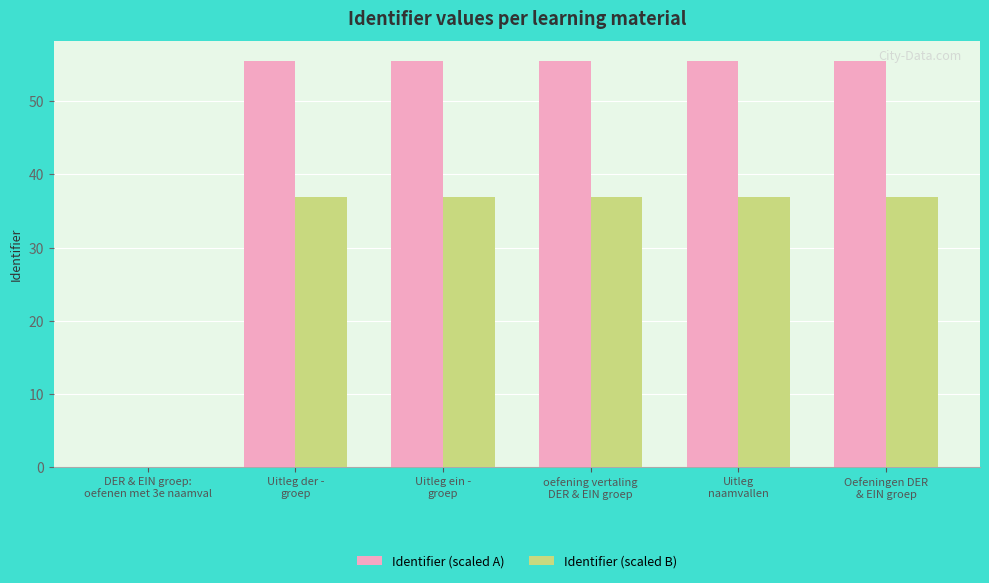

True or false: Identifier (scaled B) has a value of 21.7 at Oefeningen DER
& EIN groep.

False